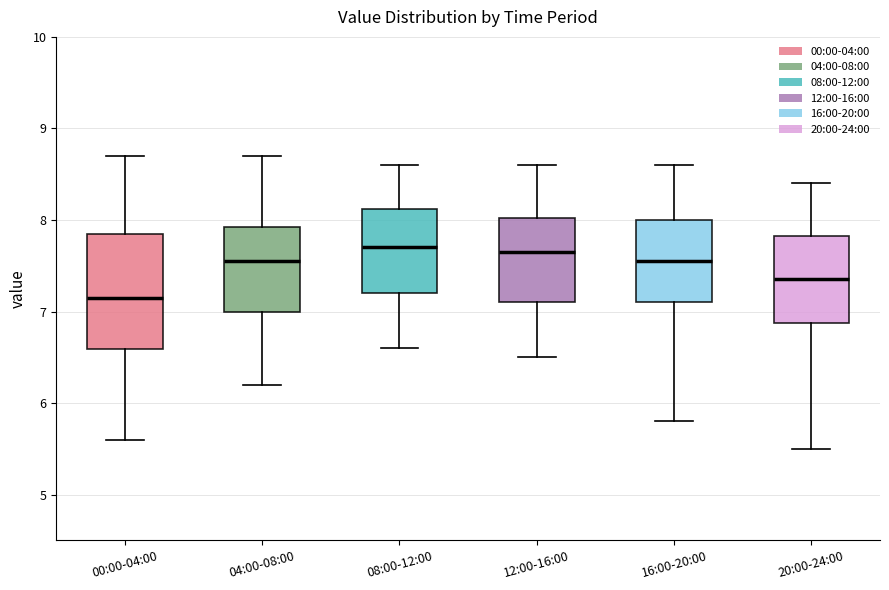

Reading left to right, read every box against the y-axis: the position of its median line, the range the box covers, and the ends of its whiskers. The values are not printed on the chart, so give them approximately, as read against the axis.

00:00-04:00: median 7.2, box 6.6 to 7.9, whiskers 5.6 to 8.7
04:00-08:00: median 7.6, box 7.0 to 7.9, whiskers 6.2 to 8.7
08:00-12:00: median 7.7, box 7.2 to 8.1, whiskers 6.6 to 8.6
12:00-16:00: median 7.7, box 7.1 to 8.0, whiskers 6.5 to 8.6
16:00-20:00: median 7.6, box 7.1 to 8.0, whiskers 5.8 to 8.6
20:00-24:00: median 7.4, box 6.9 to 7.8, whiskers 5.5 to 8.4